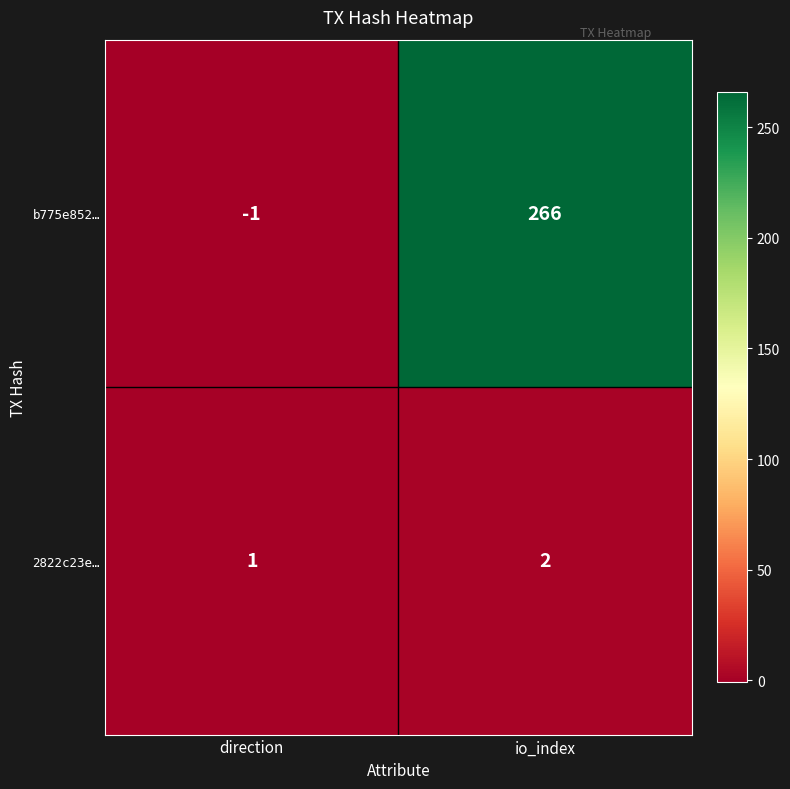

Reading right to left, transcribe all the data shown in this chart.

b775e852…: io_index=266	direction=-1
2822c23e…: io_index=2	direction=1